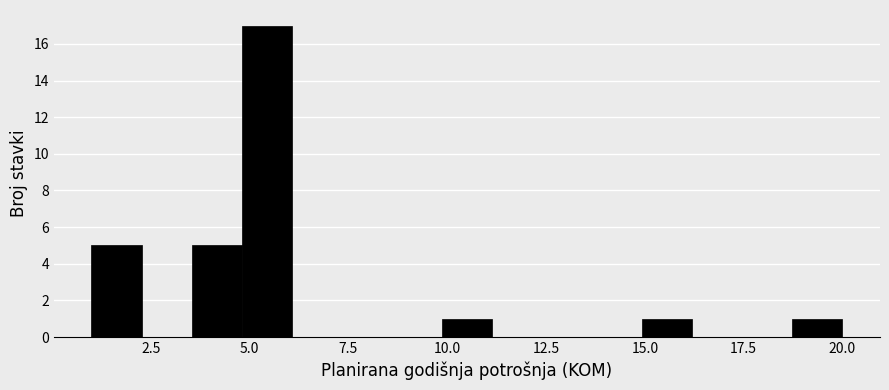

Read against the x-axis, roughly where is the centre of the tallest bar?

5.5